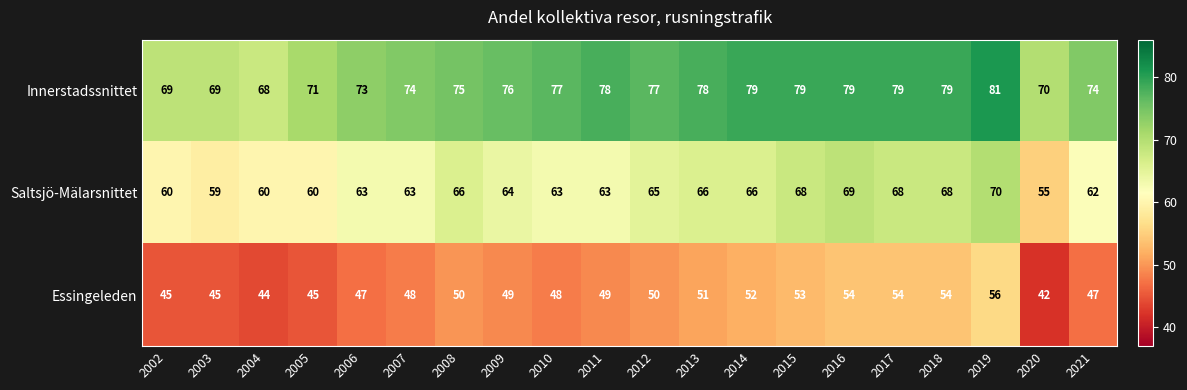

Which series has the largest total across all categories?

Innerstadssnittet